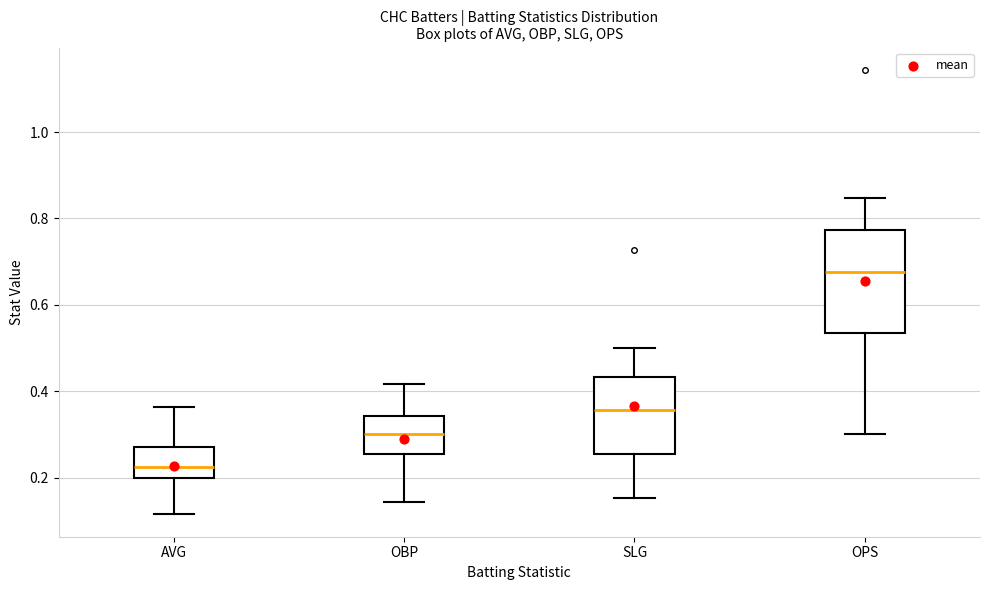

Which box has the highest median line?

OPS